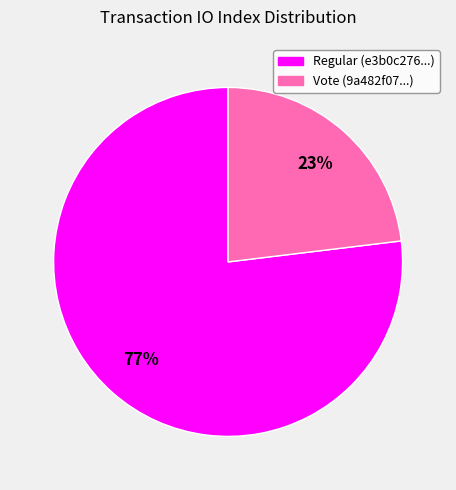

Is there any slice that represents more than half of the pie?

Yes